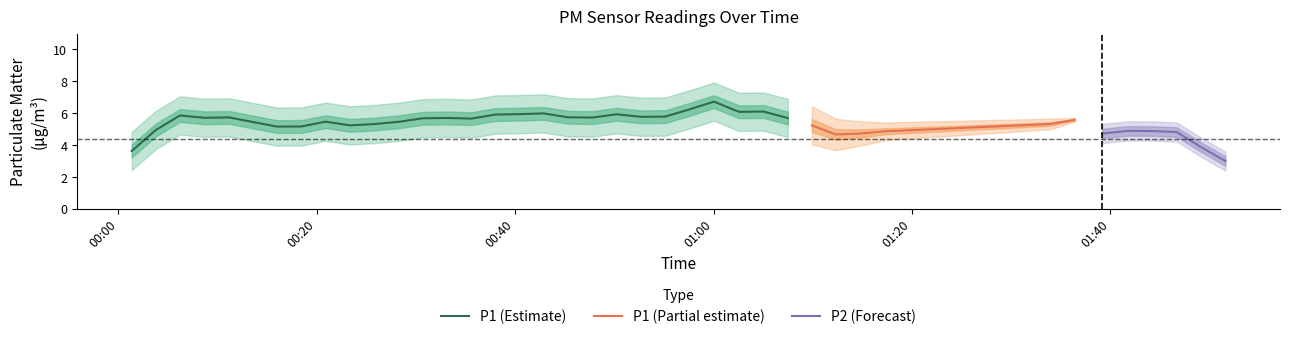

Between 14 and 22, which series saw the biggest shift?

P1